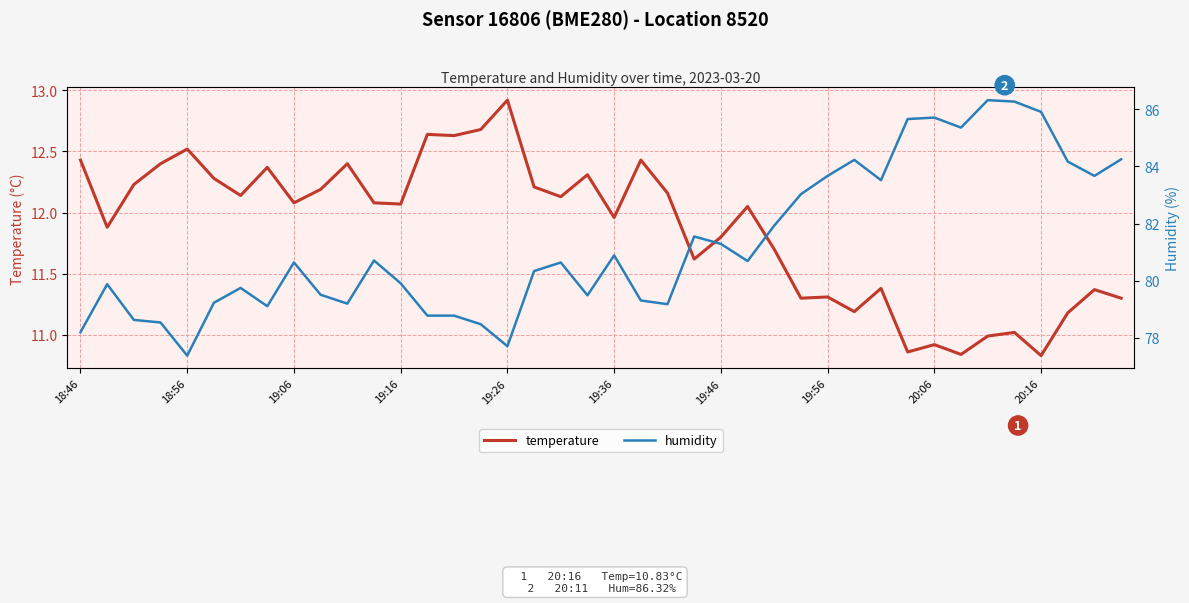

Rank the series by their maximum value, from lowest to highest.

temperature, humidity